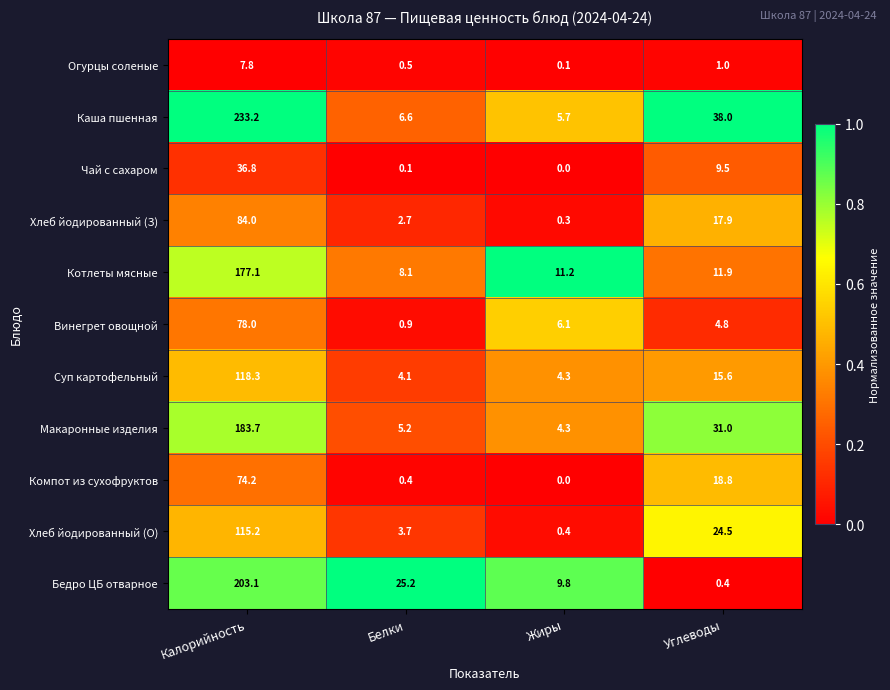

Which category has the lowest value in the Компот из сухофруктов series?

Жиры